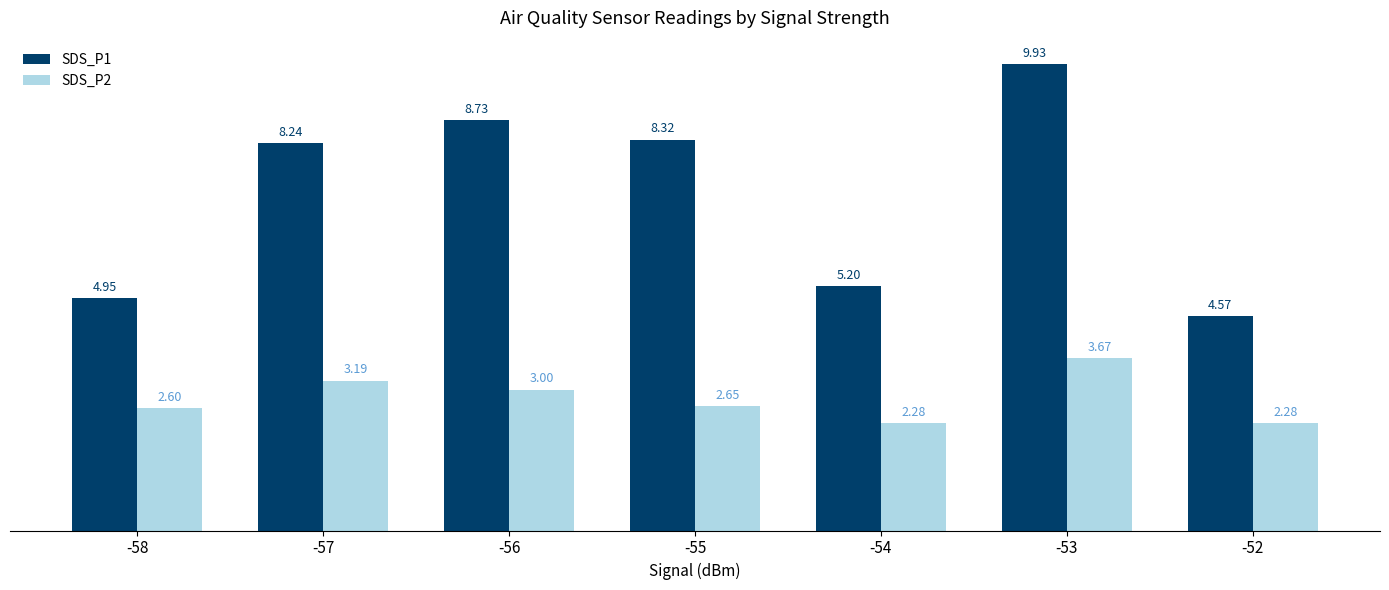

What is the sum of the SDS_P1 values at -57 and -54?

13.4